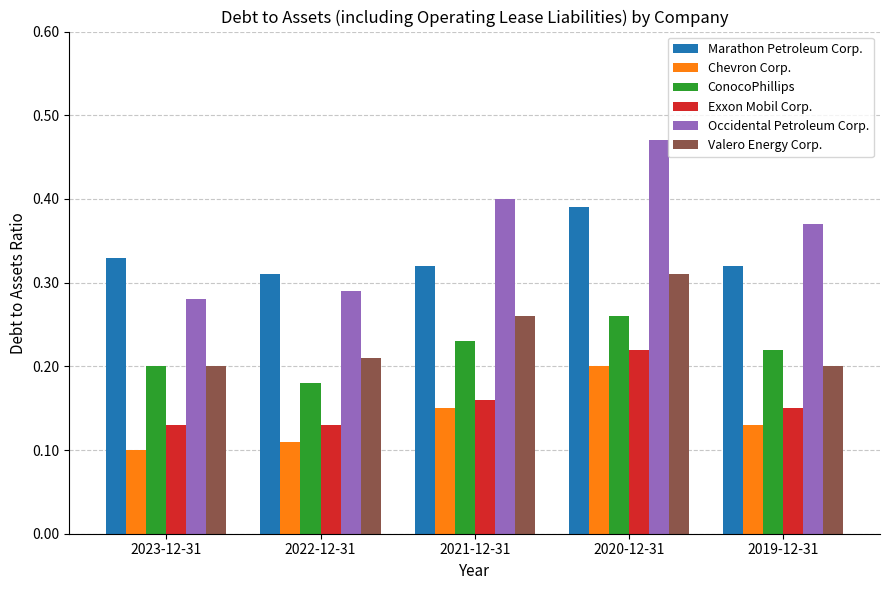

What is the sum of all Marathon Petroleum Corp. values?

1.7